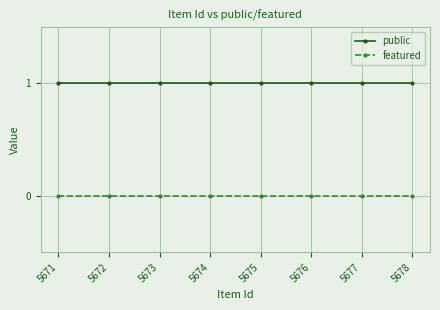

Which series has the largest total across all categories?

public